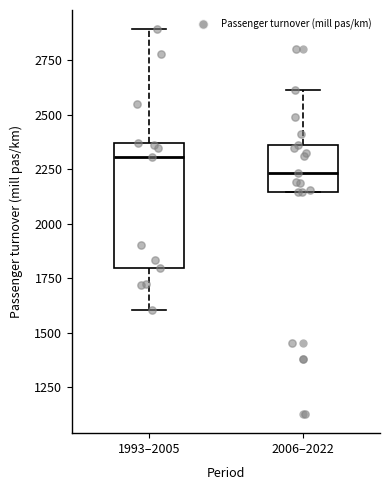

Reading left to right, transcribe this box plot: for each box, give where its median line is, the range the box spans, and where its two whiskers end, as read against the y-axis. The values are not printed on the chart, so give them approximately, as read against the axis.

1993–2005: median 2300, box 1800 to 2350, whiskers 1600 to 2900
2006–2022: median 2250, box 2150 to 2350, whiskers 2150 to 2600